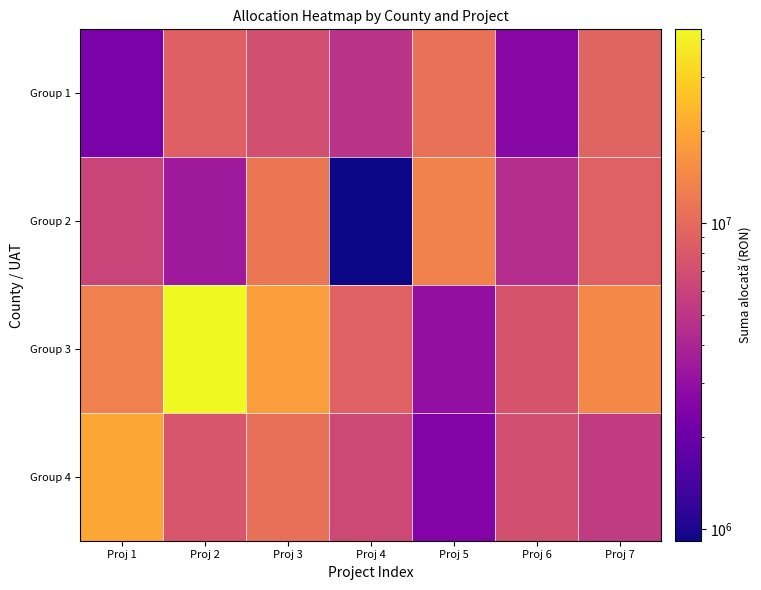

Reading left to right, what are all the values shown in this chart?

Group 1: Proj 1=2346701.2	Proj 2=8830000.0	Proj 3=7000000.0	Proj 4=4823303.6	Proj 5=10950000.0	Proj 6=2738098.6	Proj 7=9261901.4
Group 2: Proj 1=6105943.7	Proj 2=3402781.2	Proj 3=11617132.0	Proj 4=918051.9	Proj 5=13458888.9	Proj 6=4493848.6	Proj 7=9006151.4
Group 3: Proj 1=13000000.0	Proj 2=43000000.0	Proj 3=18000000.0	Proj 4=8927907.1	Proj 5=2981022.8	Proj 6=7500000.0	Proj 7=14500000.0
Group 4: Proj 1=20000000.0	Proj 2=7750308.5	Proj 3=10666750.8	Proj 4=6501172.3	Proj 5=2526779.4	Proj 6=7060078.0	Proj 7=5344220.1